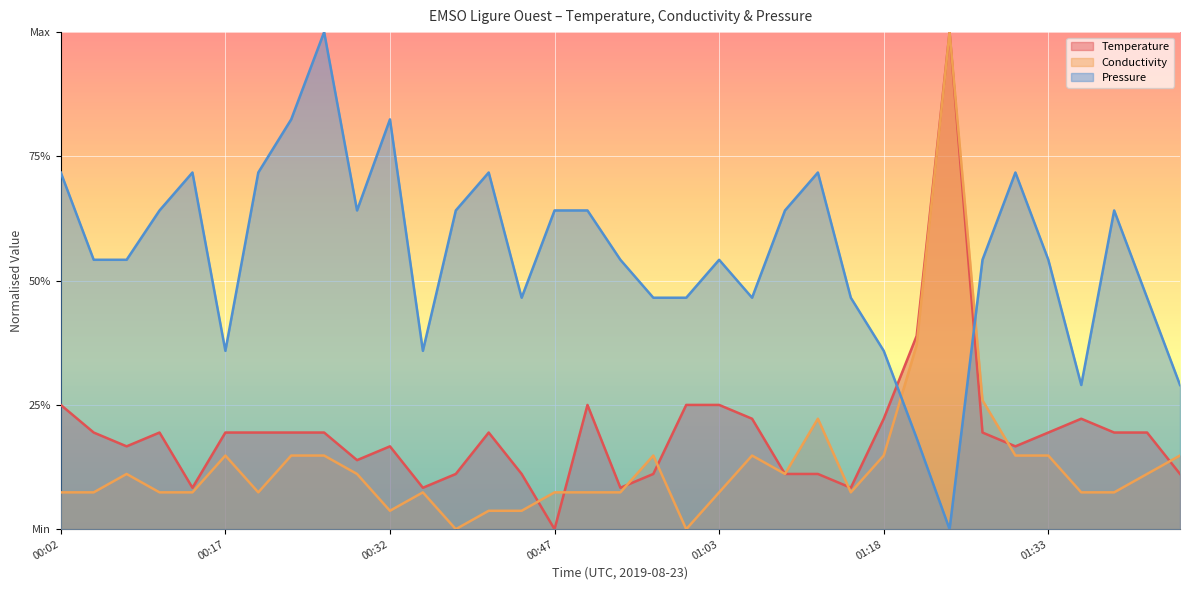

Between which two adjacent categories do Temperature and Conductivity first intersect?

00:44 and 00:47